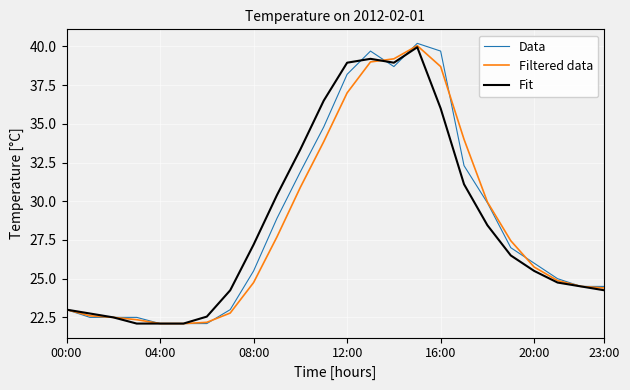

What is the average value of the Filtered data series?

28.4